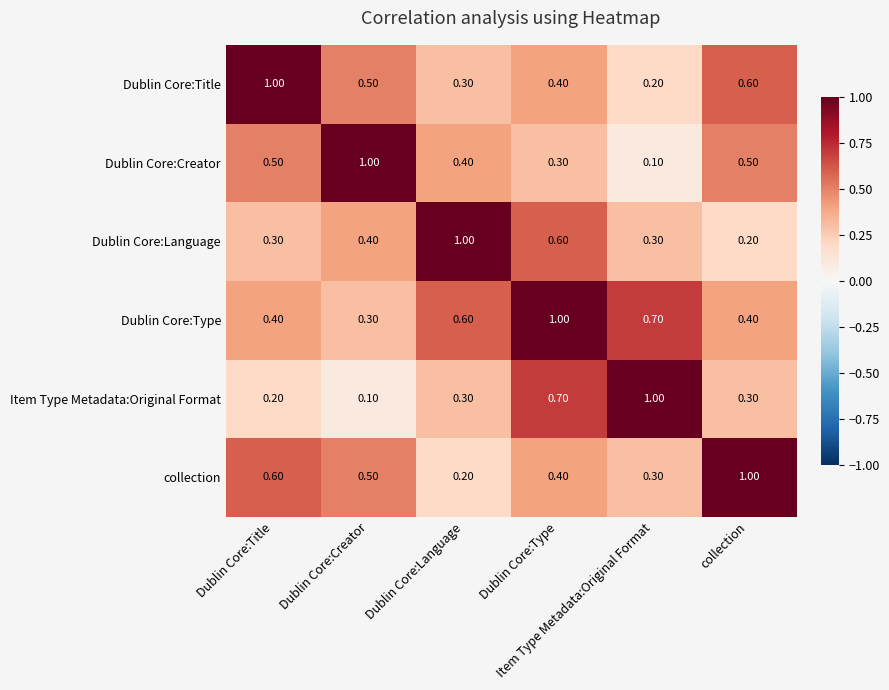

How many series are shown in this chart?

6